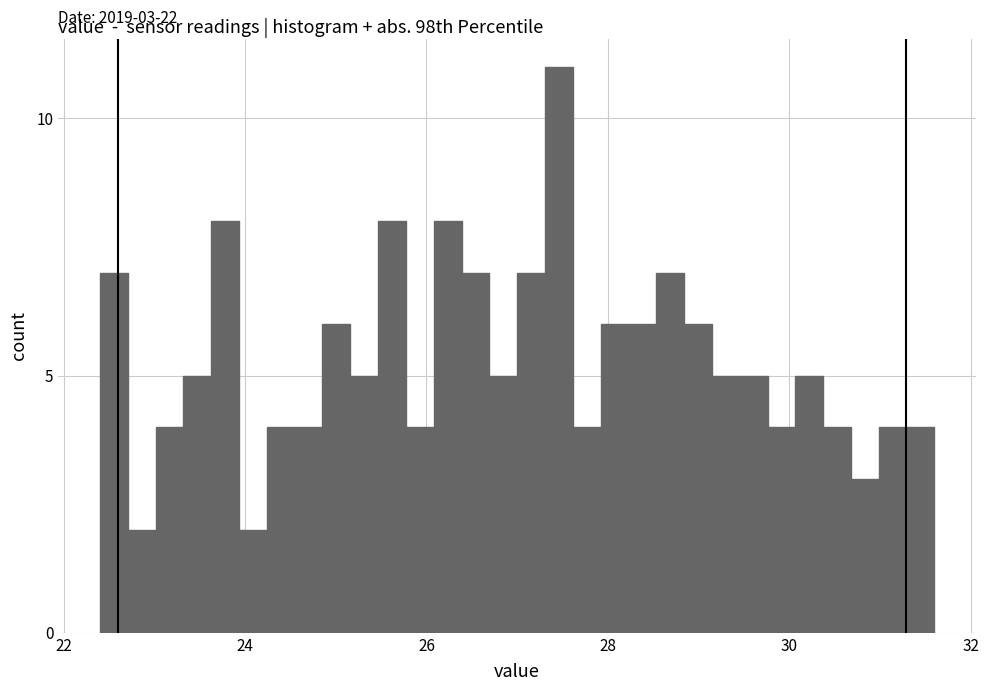

Around what value on the x-axis is the tallest bar? Give the approximate position of its centre, as read against the axis.

27.4